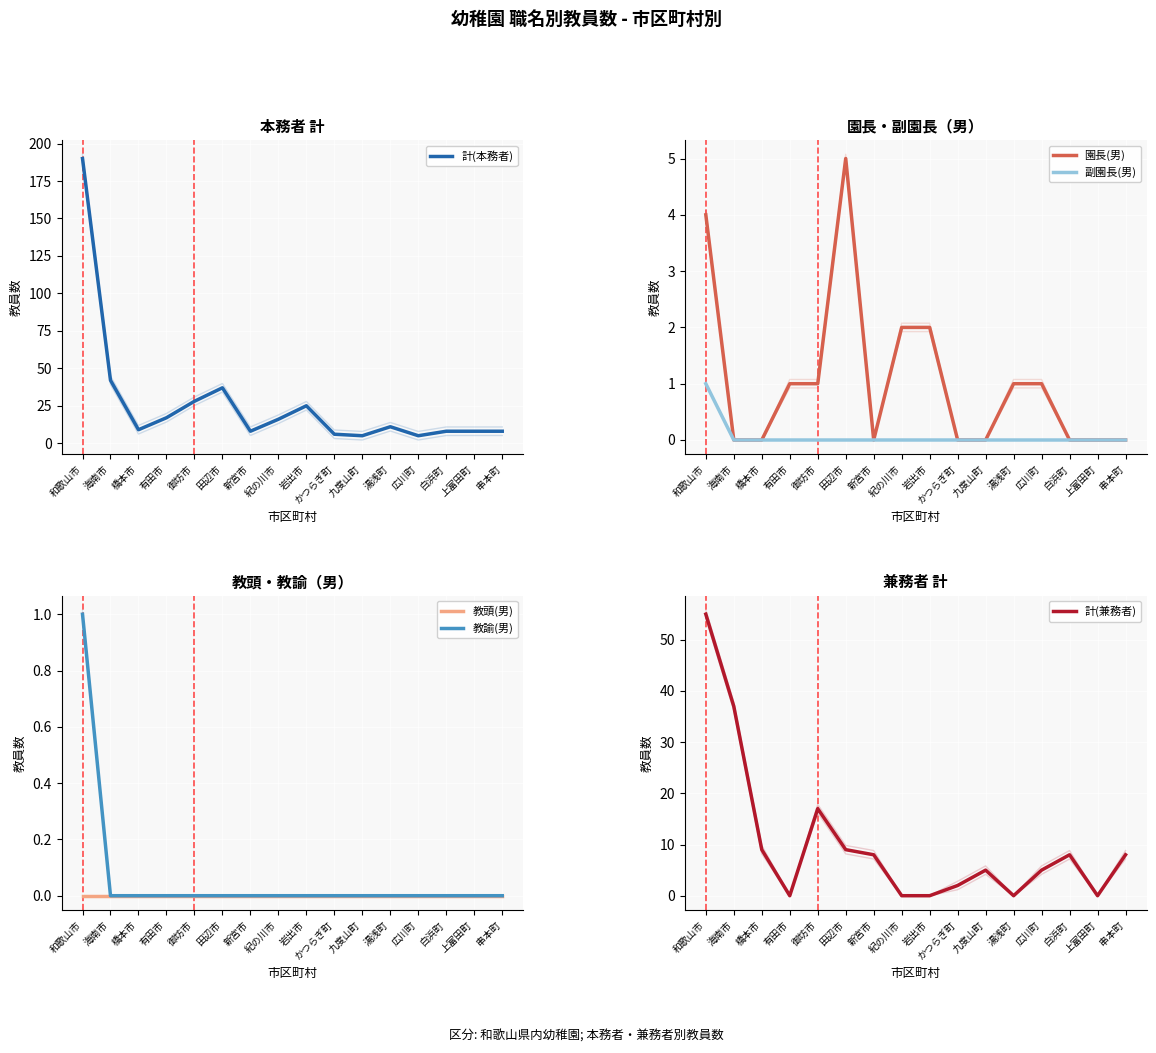

What is the sum of the 計(本務者) values at 和歌山市 and 九度山町?

195